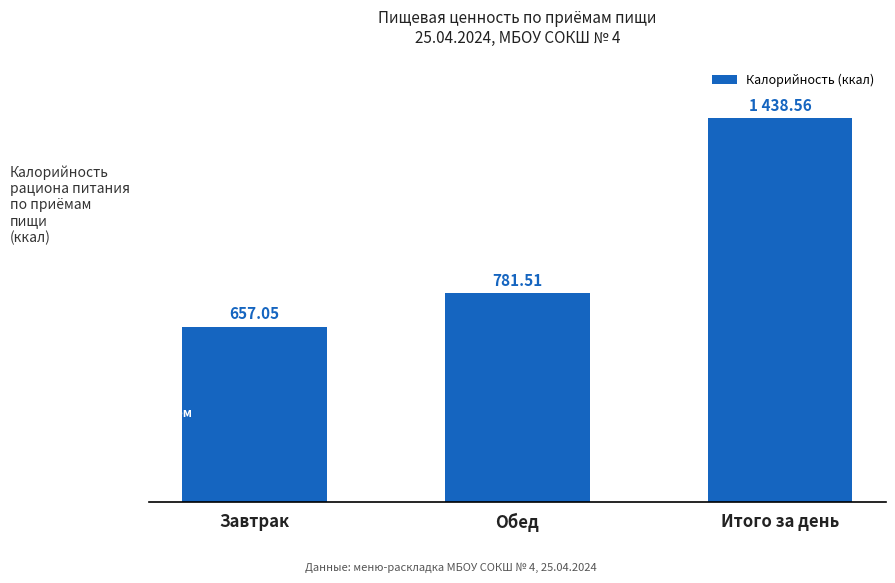

Where does the data first go above 781?

Обед